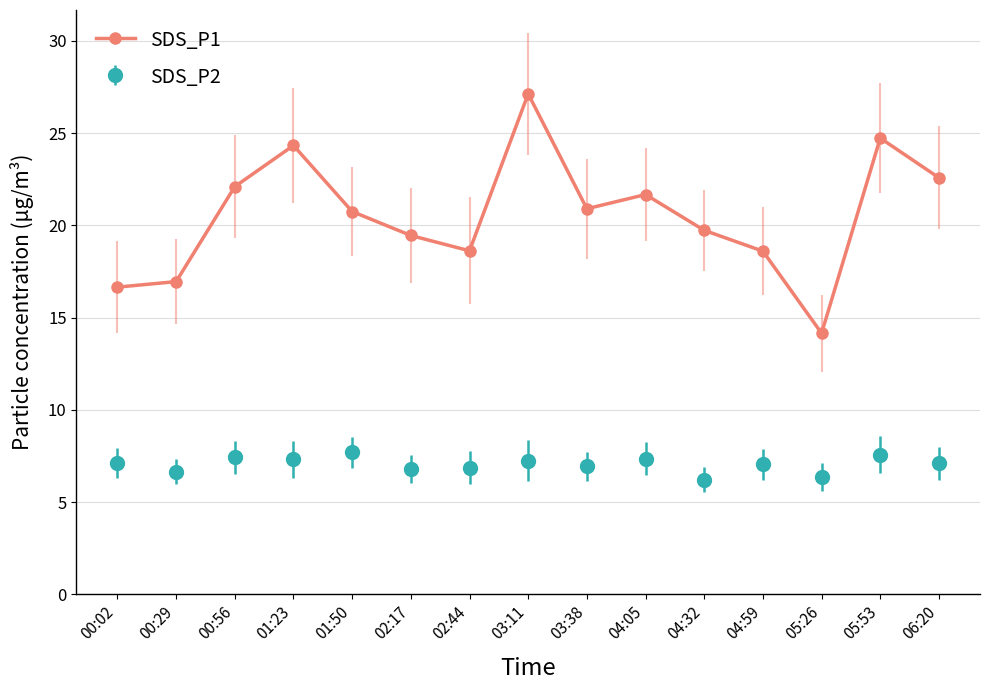

Rank the series by their maximum value, from lowest to highest.

SDS_P2, SDS_P1